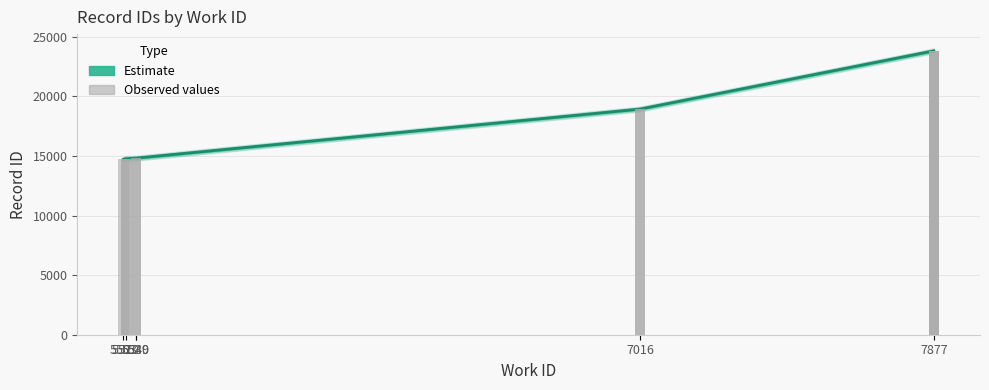

What value does the data have at 5539?

14811